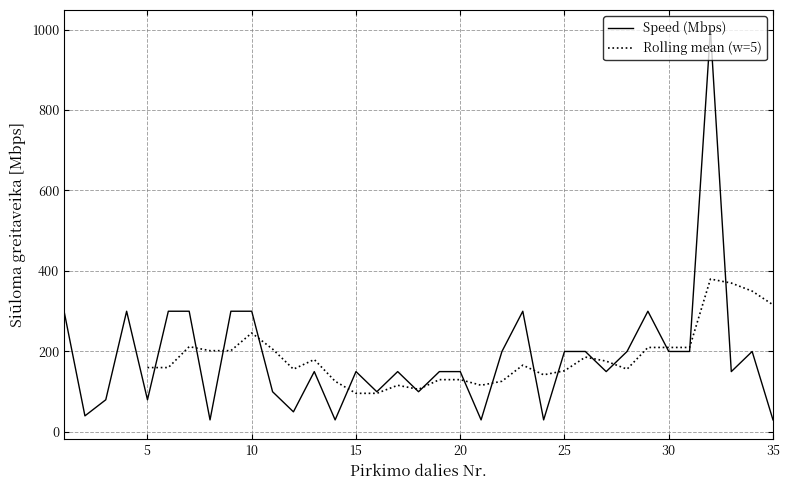

Which has a higher value, 20 or 34?

34